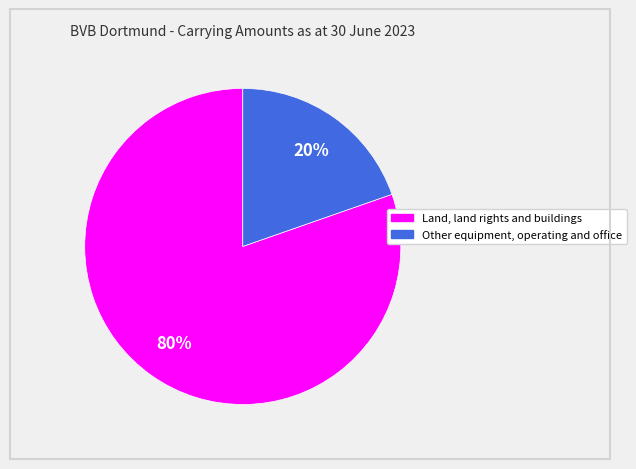

Between Other equipment, operating and office and Land, land rights and buildings, which is larger?

Land, land rights and buildings